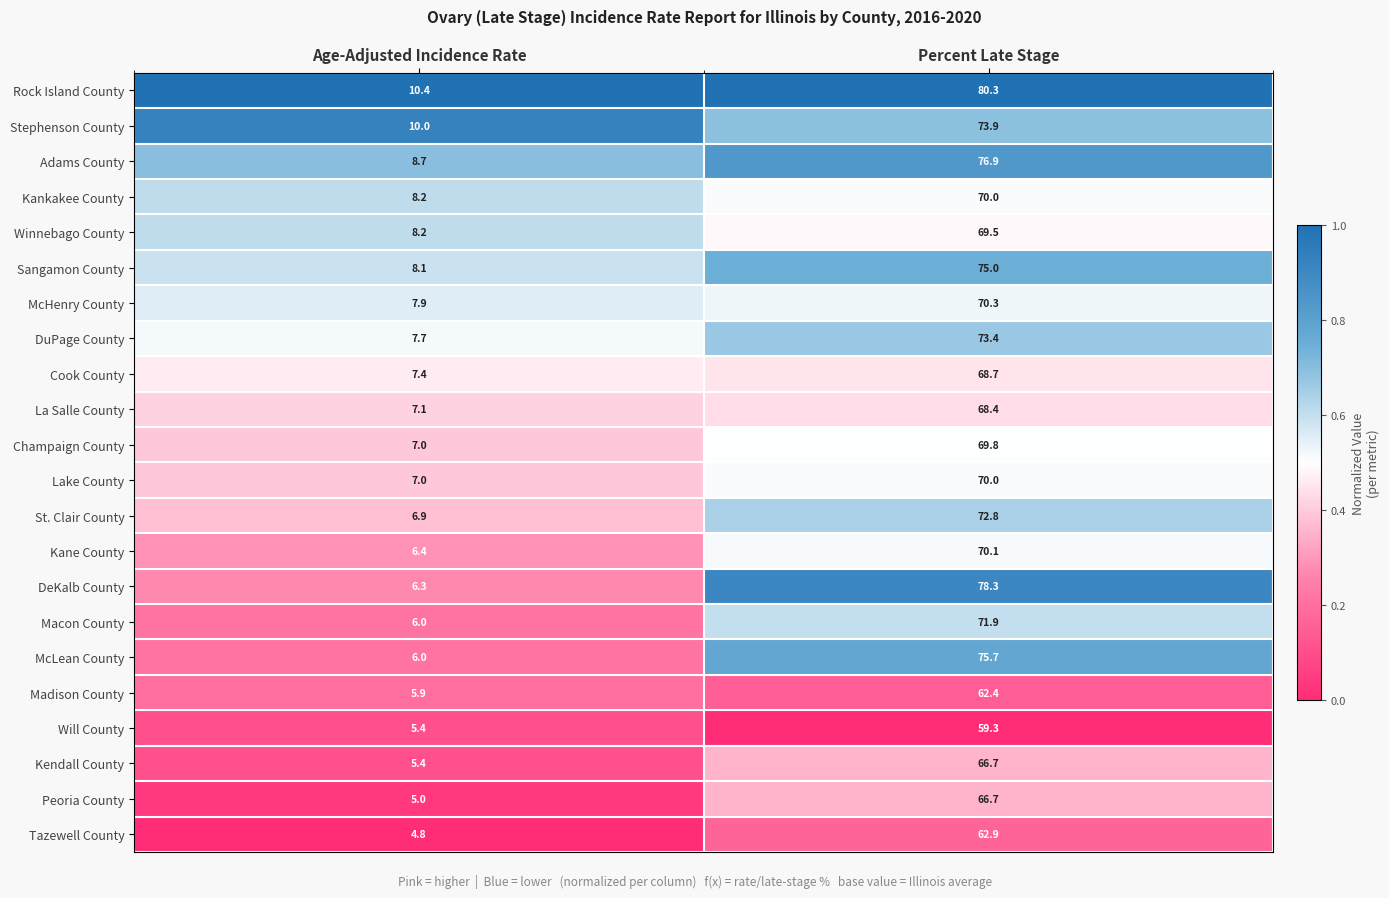

True or false: Peoria County has a value of 5.0 at Age-Adjusted Incidence Rate.

True